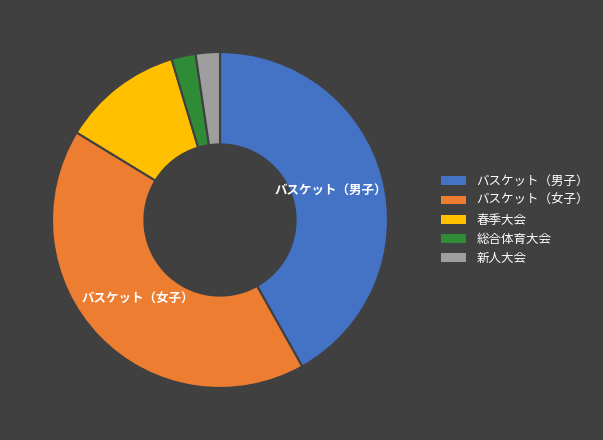

Is there a majority slice in this chart?

No